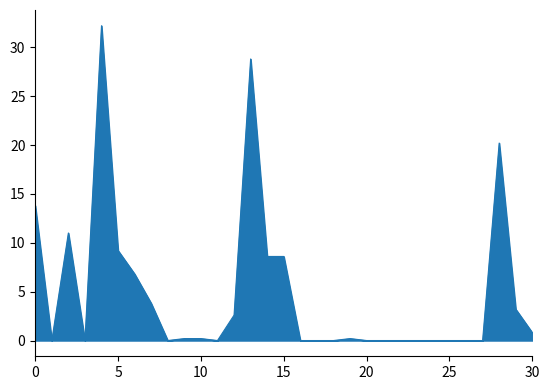

True or false: there are more than 1 points higher than both neighbors.

True